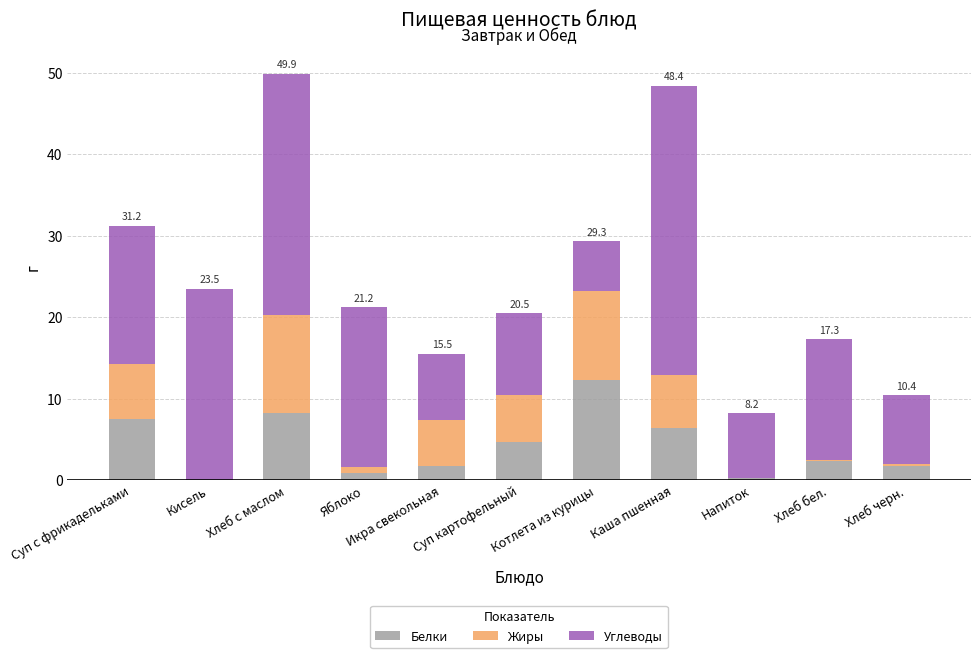

What are all the series names shown in the legend?

Белки, Жиры, Углеводы